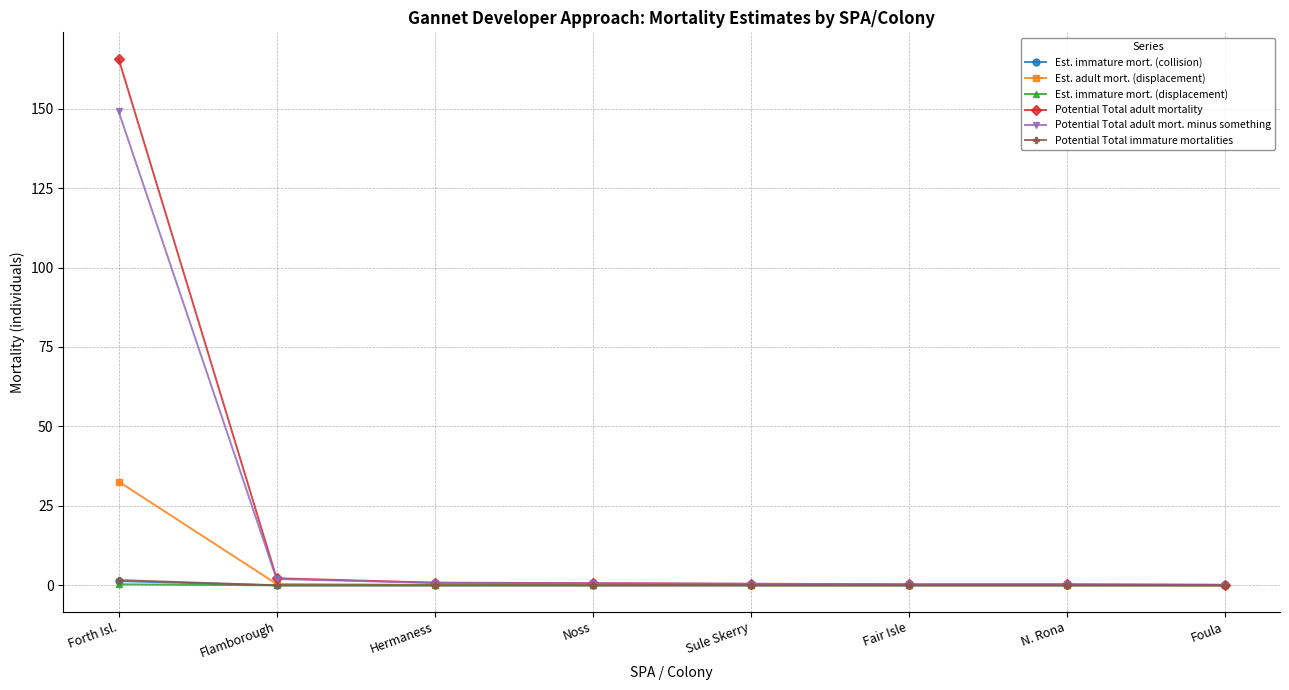

Which series has the largest total across all categories?

Potential Total adult mortality